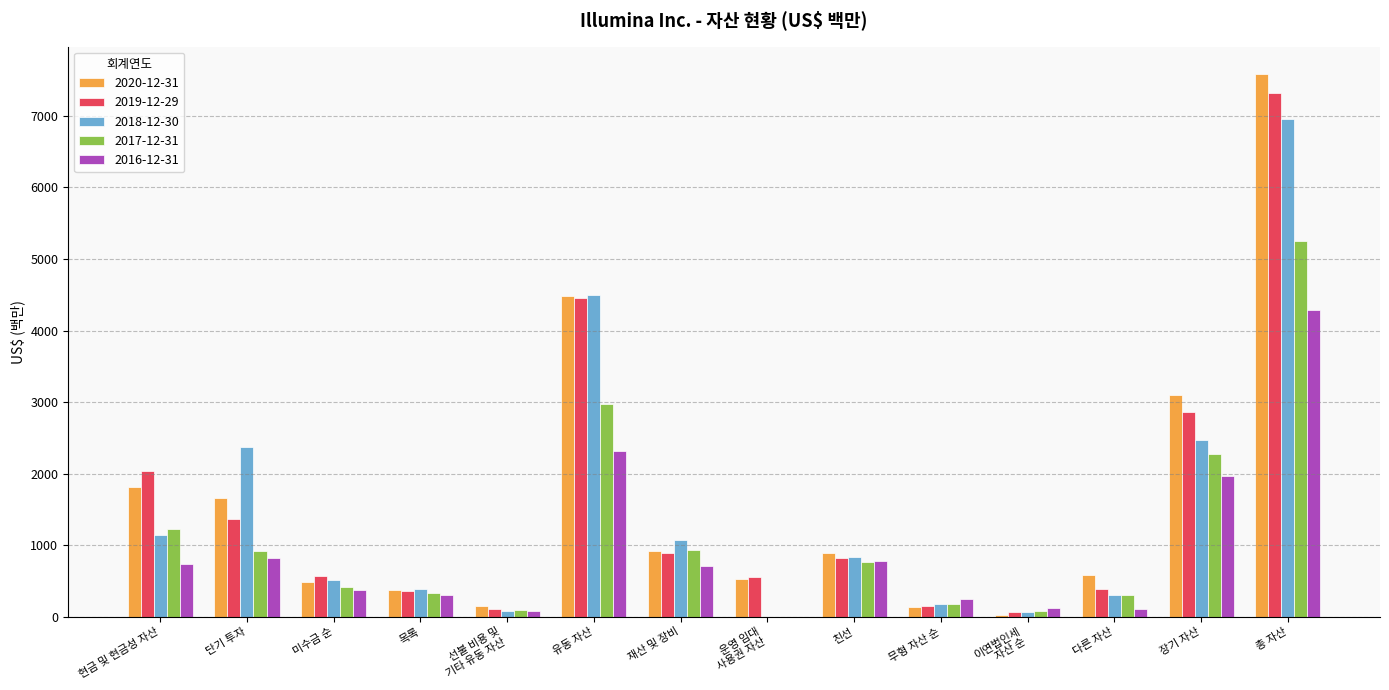

What is the highest value of the 2019-12-29 series?

7316